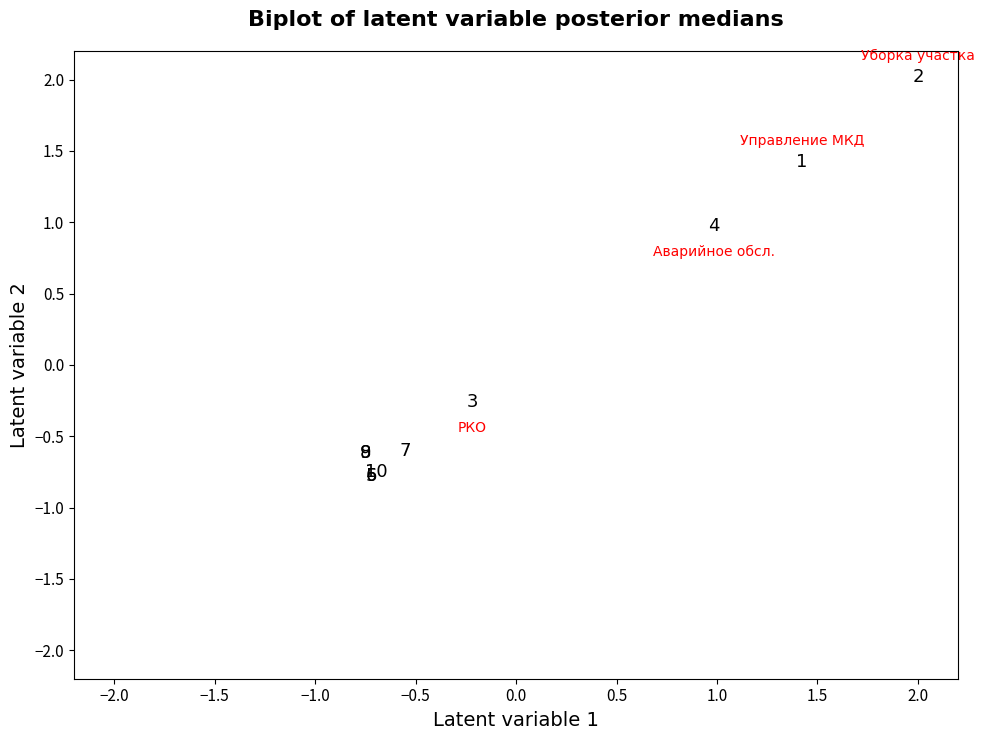

What Y value in the scatter plot is closest to 0?

-0.3